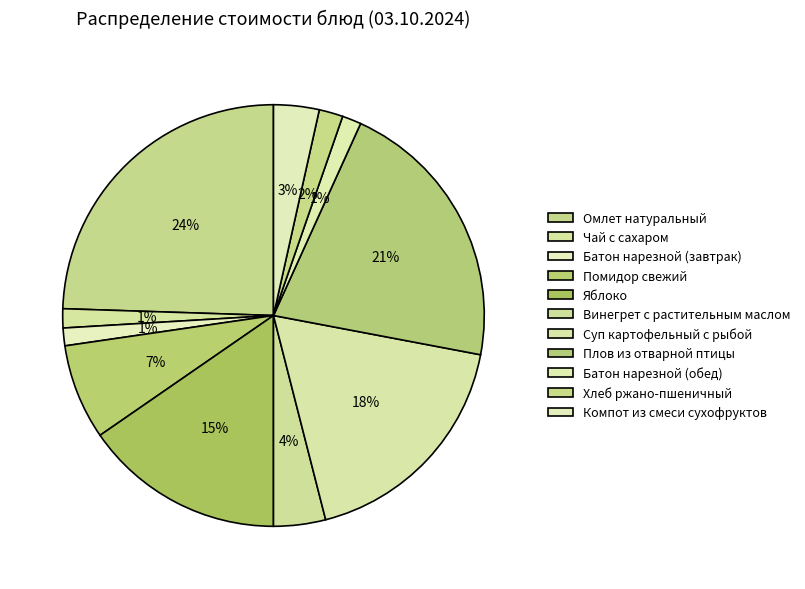

How many segments does this pie chart have?

11